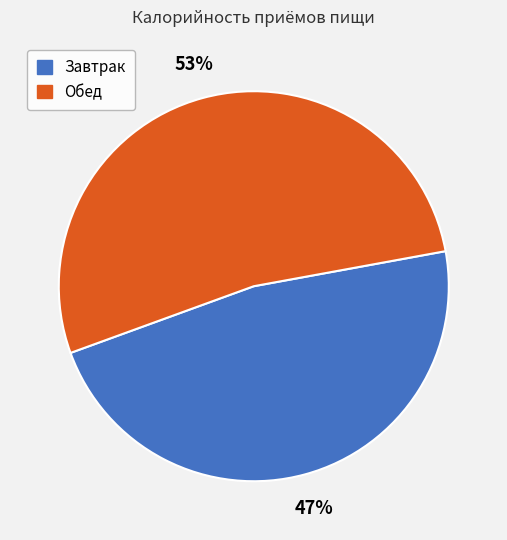

True or false: Завтрак accounts for 47% of the total.

True